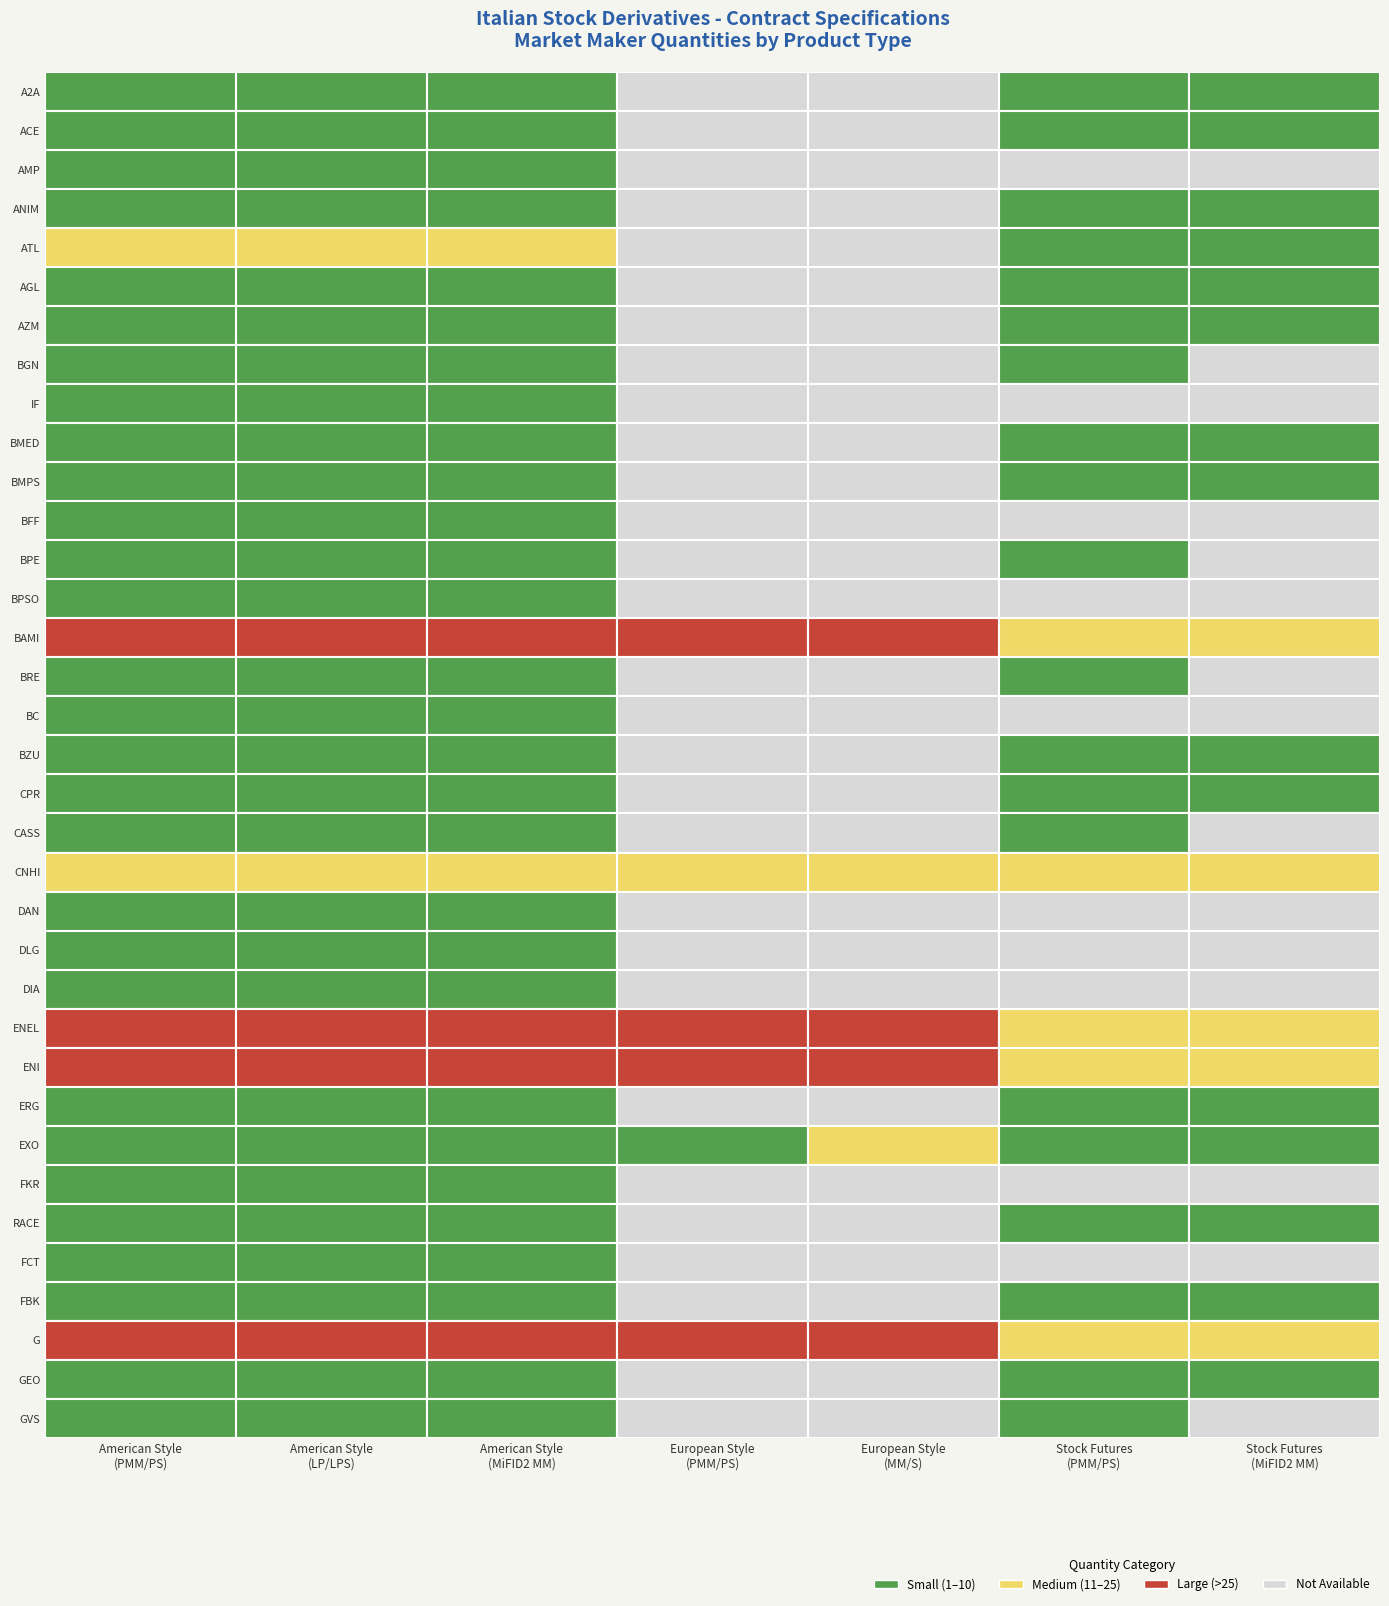

Is the value of DIA at AZM greater than the value of BPSO at AGL?

No